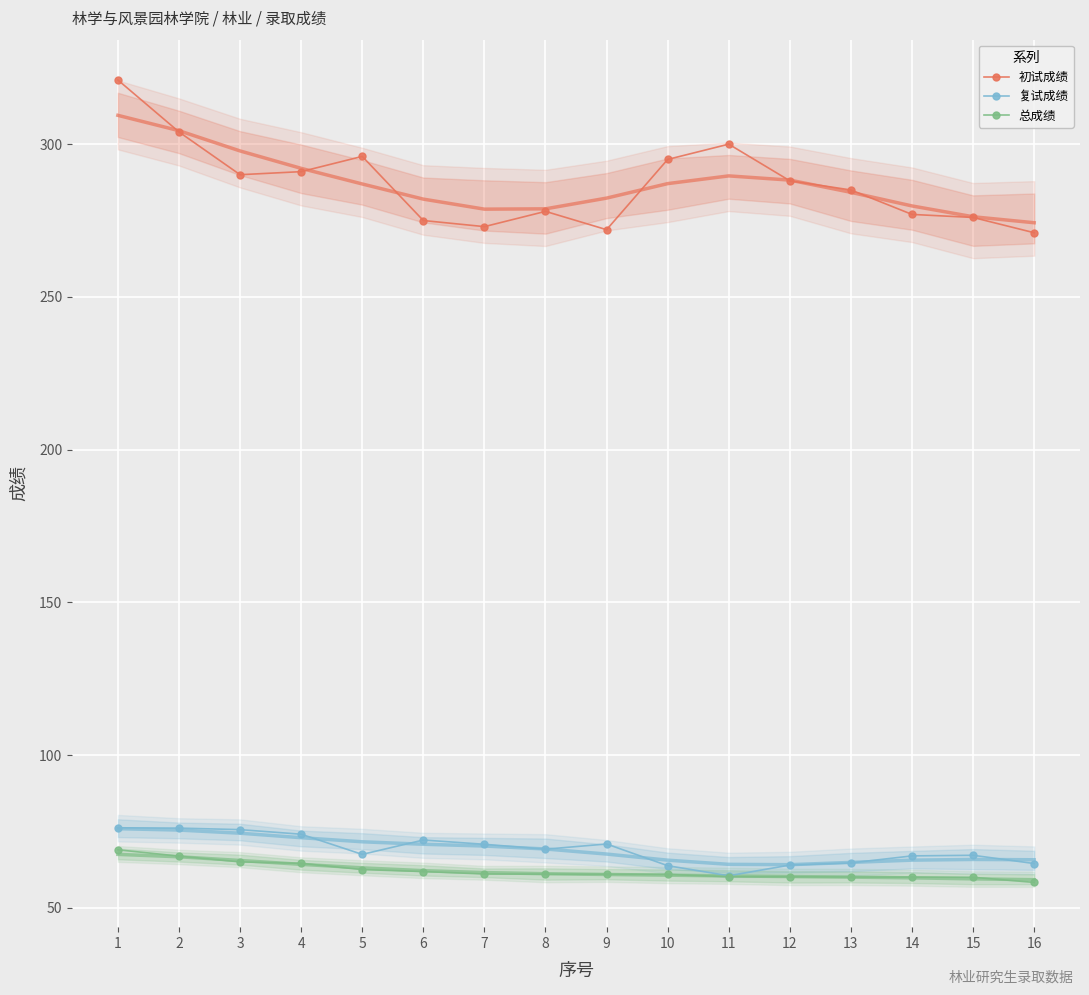

List the labels in order of 初试成绩 value, smallest first.

16, 9, 7, 6, 15, 14, 8, 13, 12, 3, 4, 10, 5, 11, 2, 1